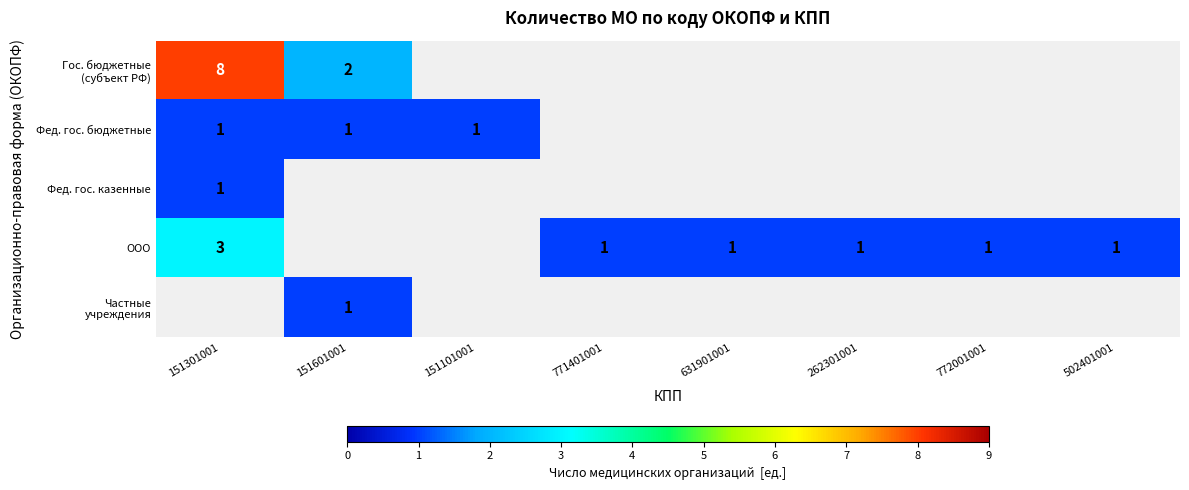

The value of ООО at 771401001 is 0. True or false?

False